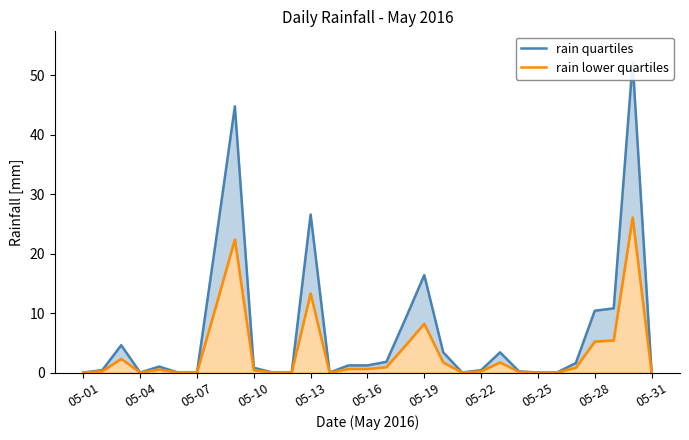

Which series has the widest spread of values?

rain quartiles